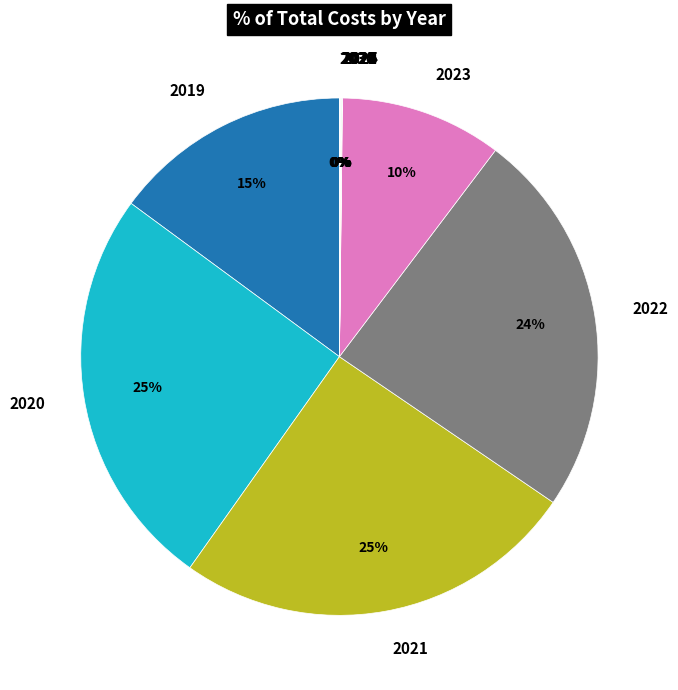

To the nearest percent, what percentage of the pie is 2023?

10%